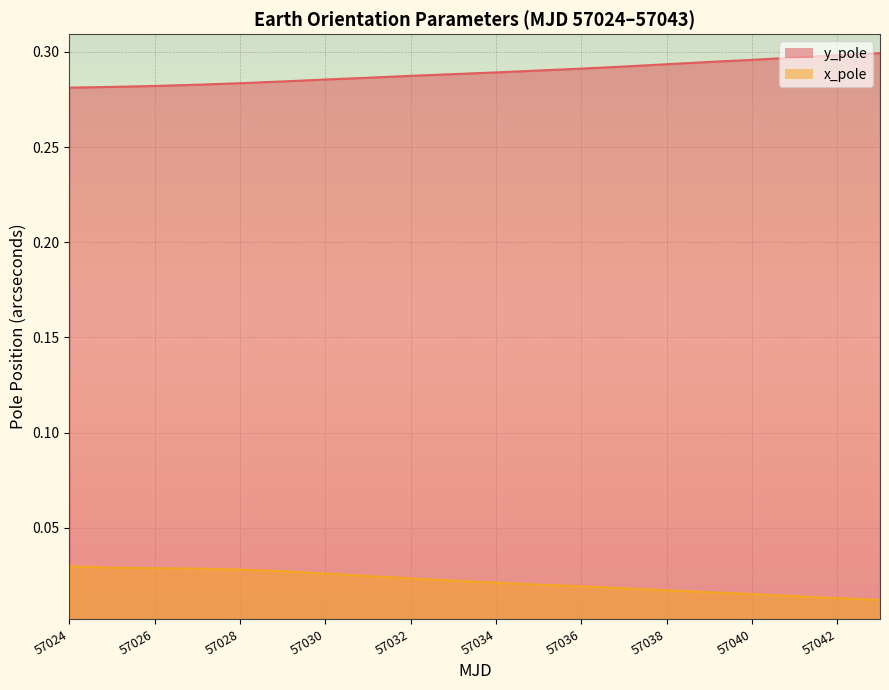

List the labels in order of x_pole value, largest first.

57024, 57025, 57026, 57027, 57028, 57029, 57030, 57031, 57032, 57033, 57034, 57035, 57036, 57037, 57038, 57039, 57040, 57041, 57042, 57043